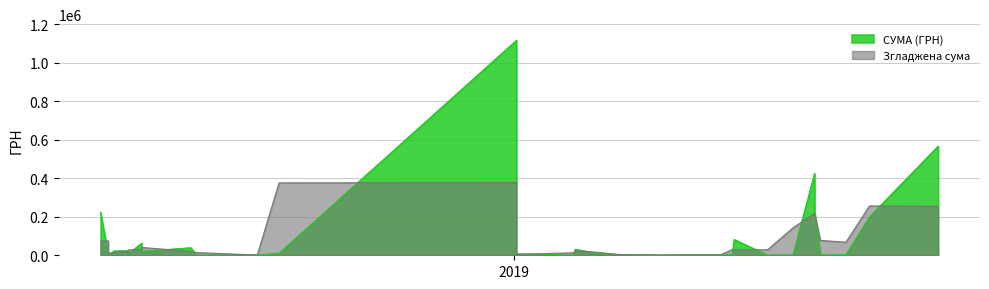

Is it true that the value at 0 is 798955.8?

False